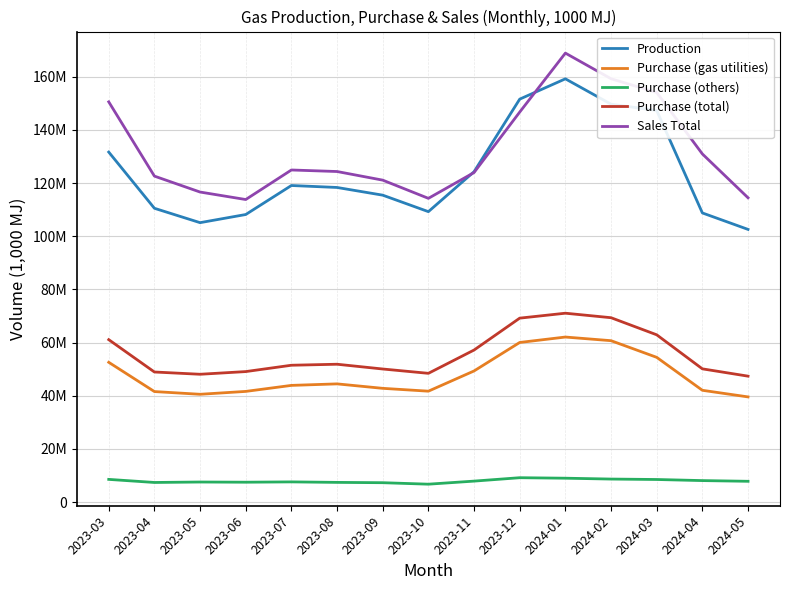

What is the maximum value for Production?

159232771